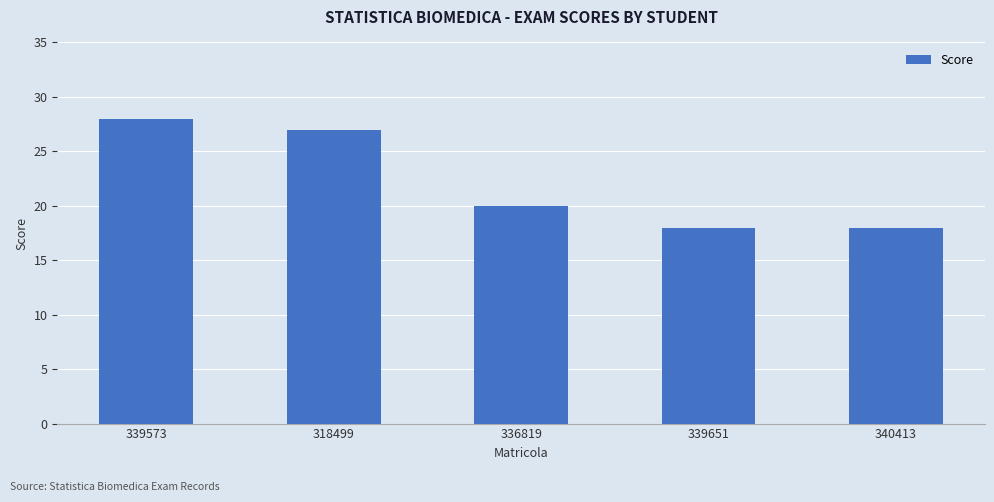

The value at 339651 is 12. True or false?

False